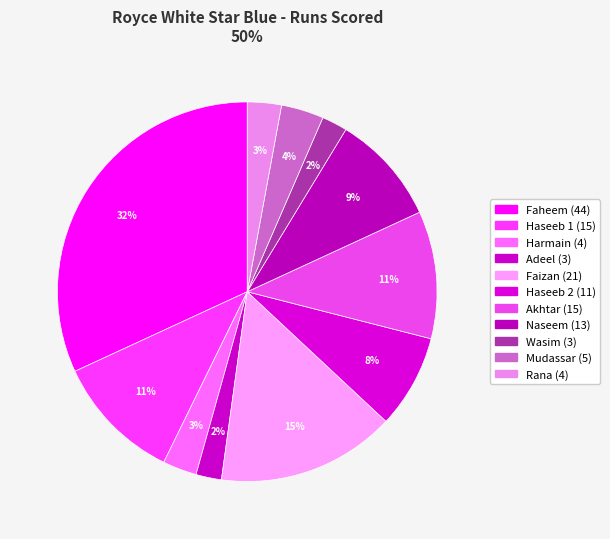

Is there any slice that represents more than half of the pie?

No